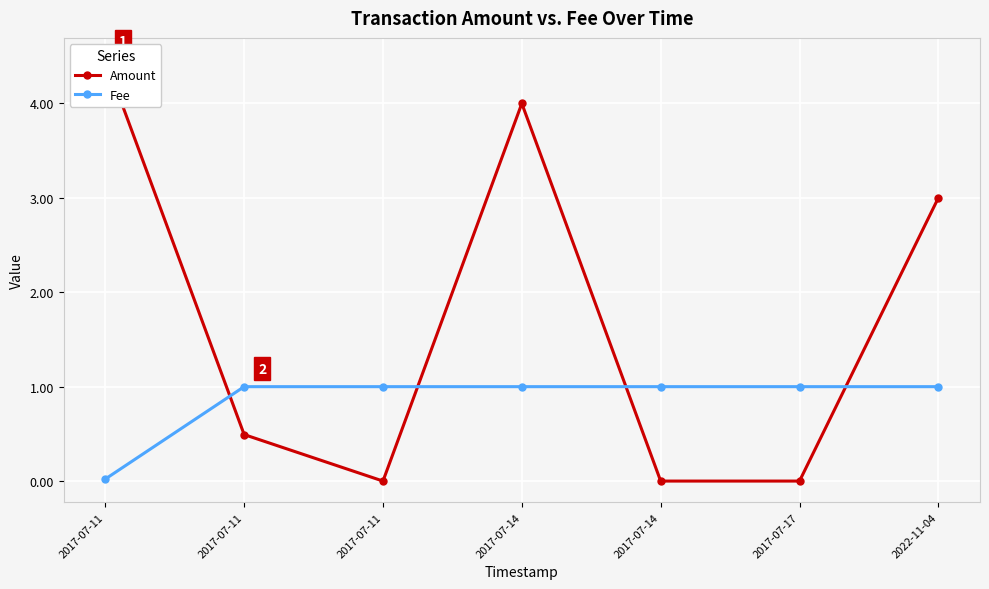

What is the label of the 3rd point from the right?

2017-07-14